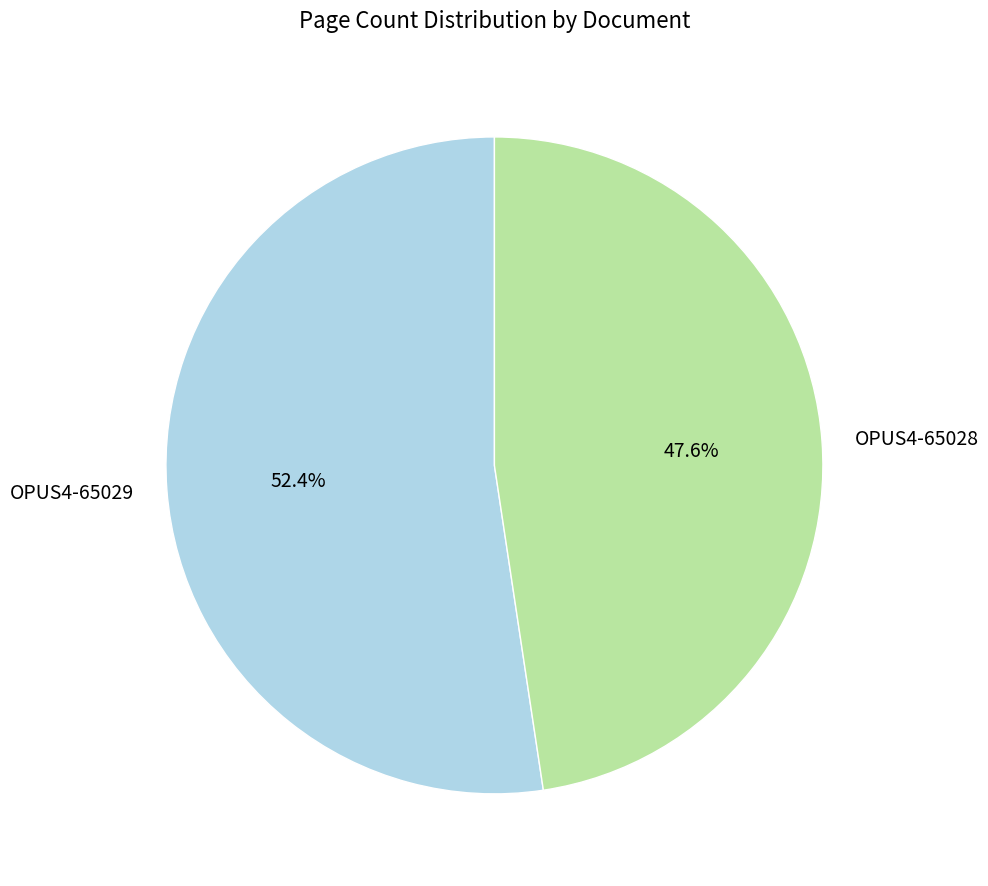

To the nearest percent, what is the difference between the OPUS4-65028 and OPUS4-65029 slice percentages?

5%